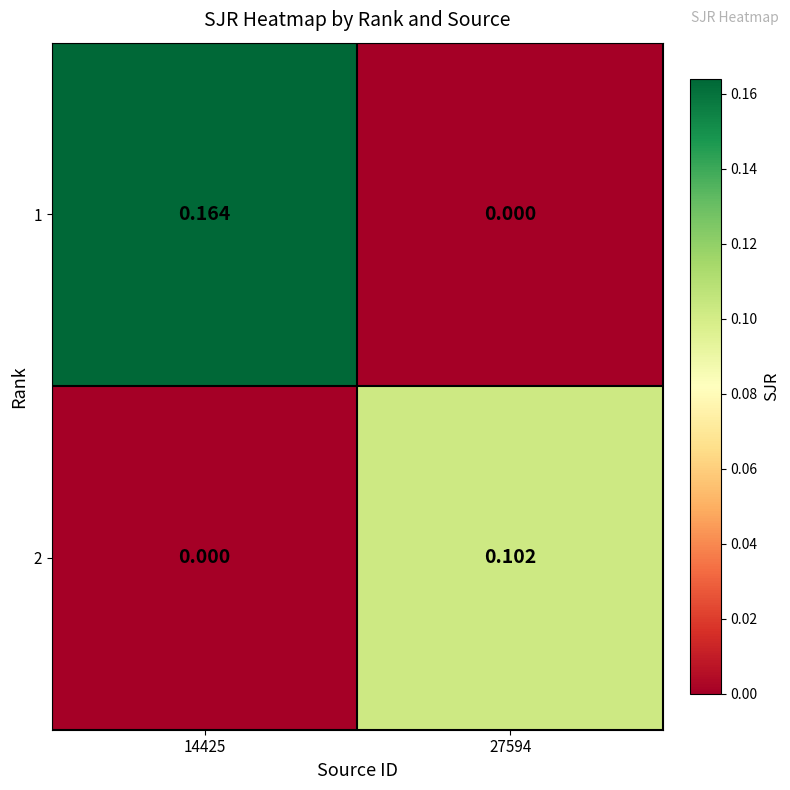

At which category does the chart reach its minimum across all series?

27594